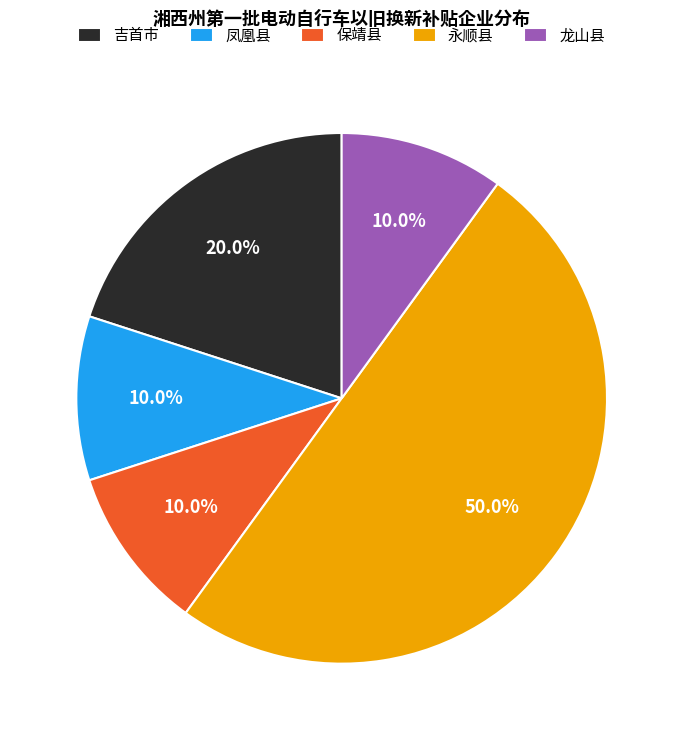

What is the ratio of the value at 永顺县 to the value at 凤凰县?

5.0